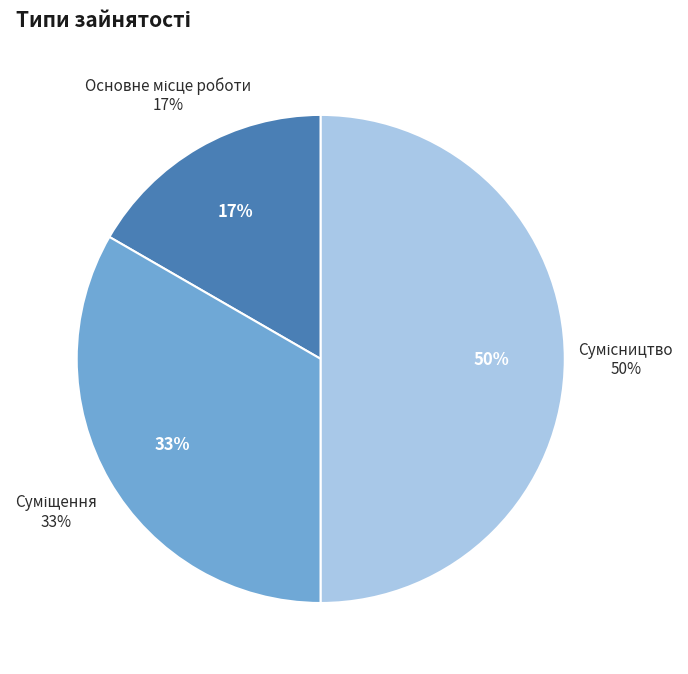

True or false: Сумісництво accounts for 50% of the total.

True